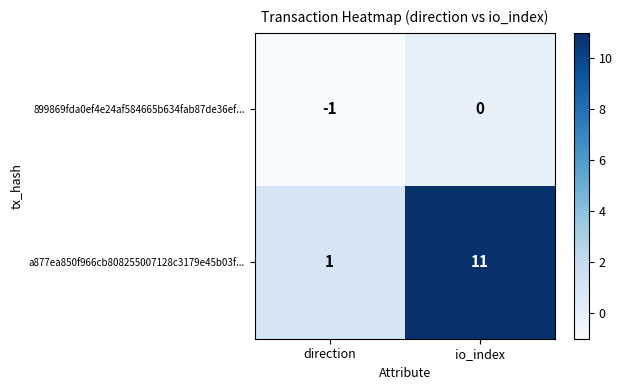

What is the greatest value displayed?

11